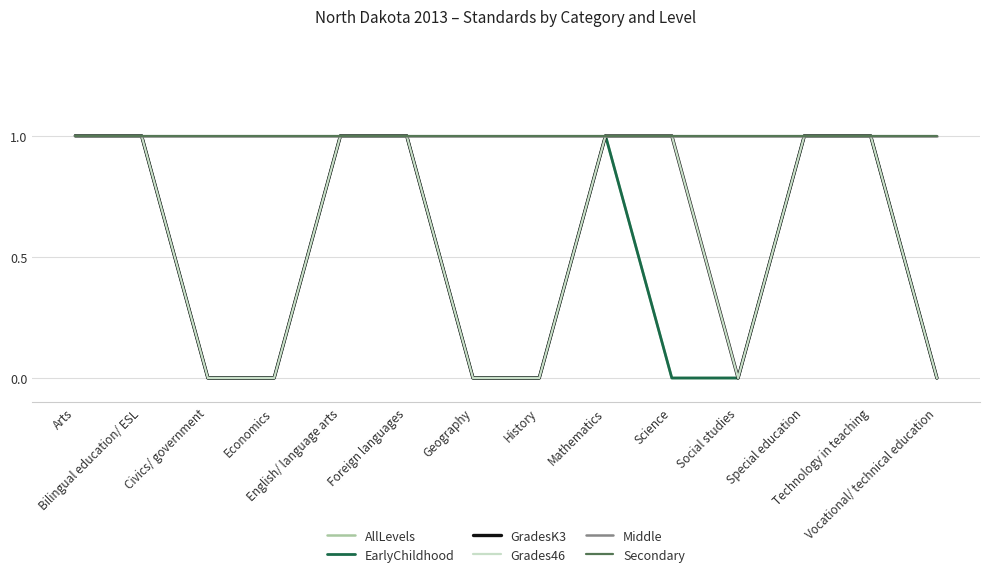

Does the chart have visible grid lines?

Yes